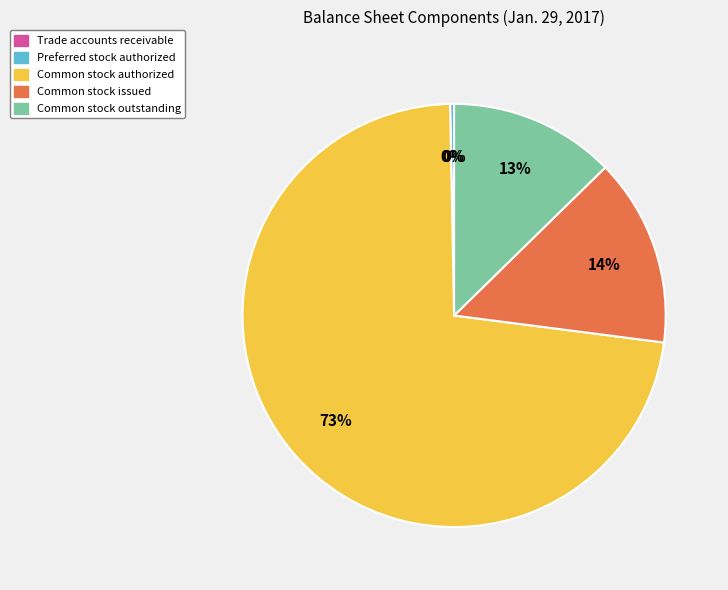

To the nearest percent, what is the average slice percentage?

20%